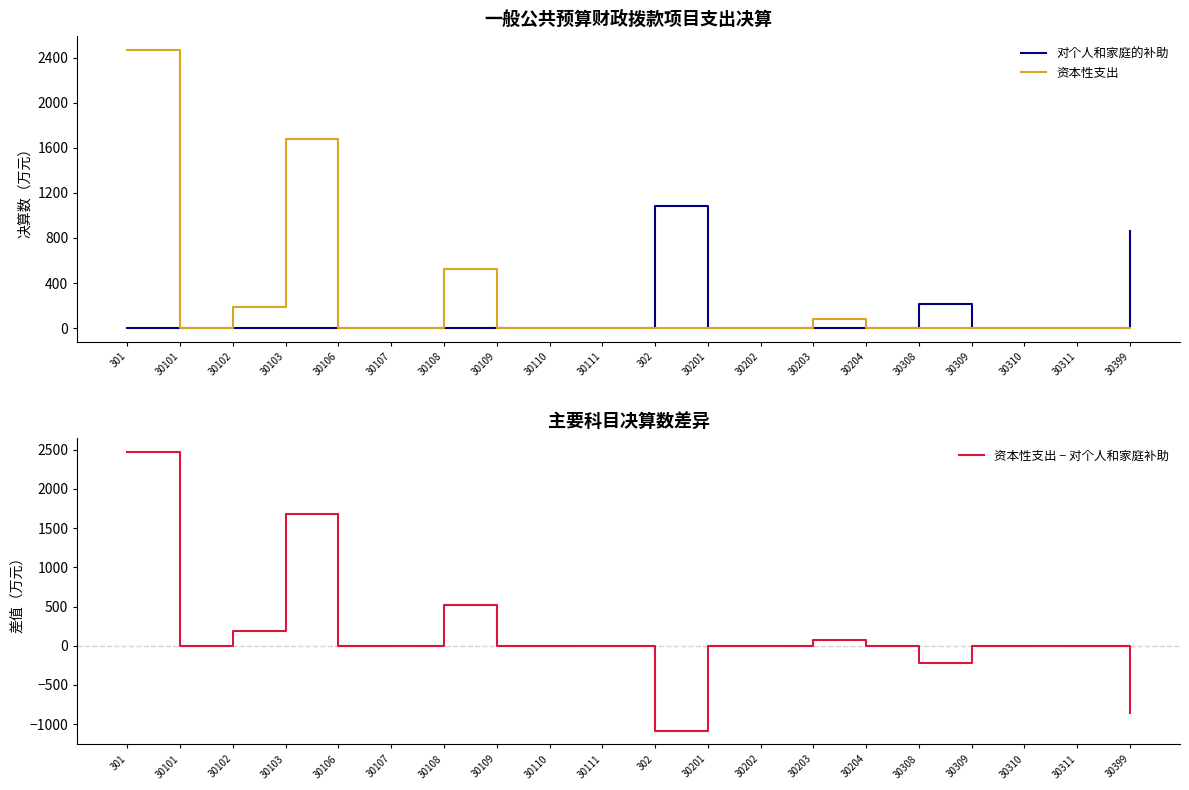

Between 30107 and 30309, which series saw the biggest shift?

对个人和家庭的补助